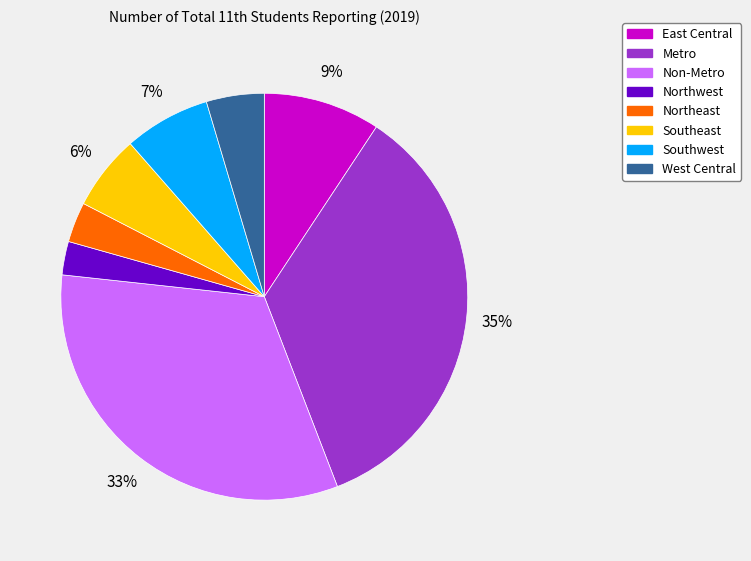

Which has a higher value, Northwest or Metro?

Metro